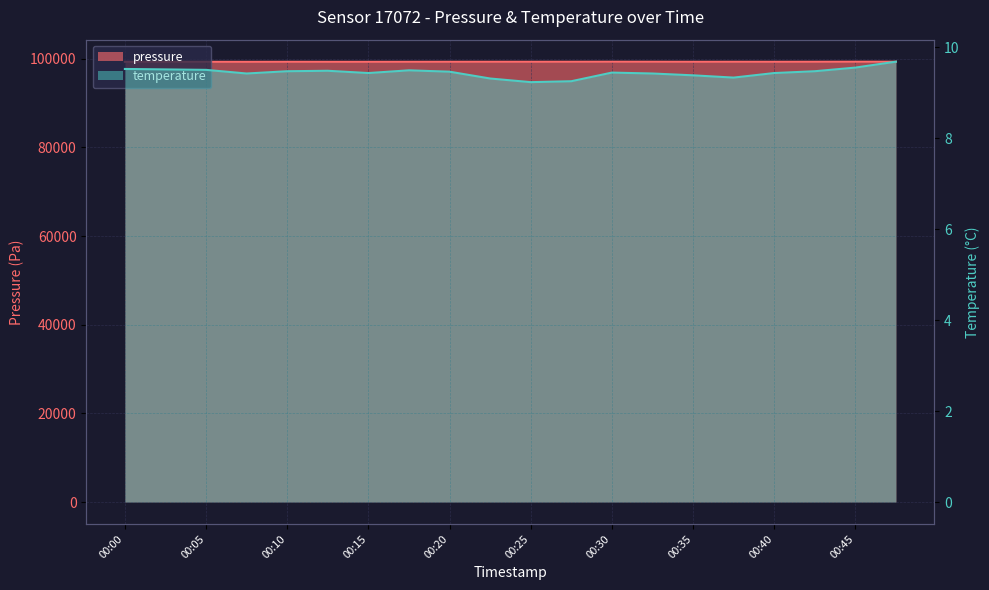

How many lines are shown in the chart?

2